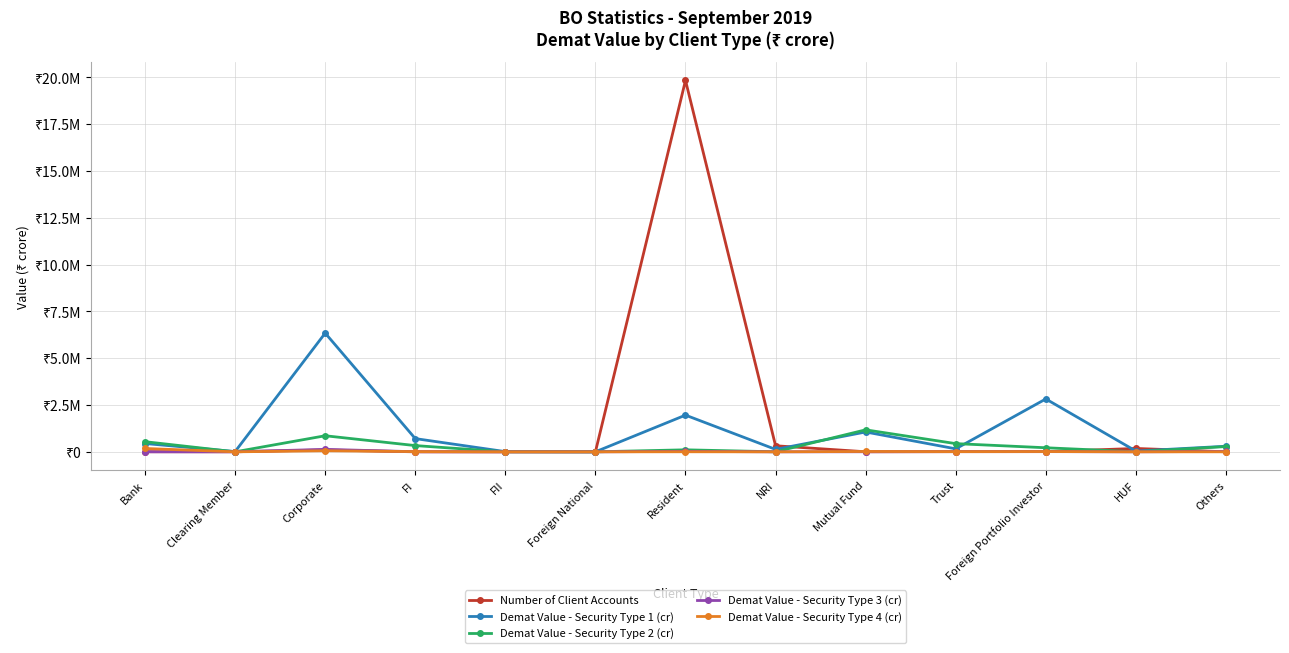

Which series has the largest total across all categories?

Number of Client Accounts